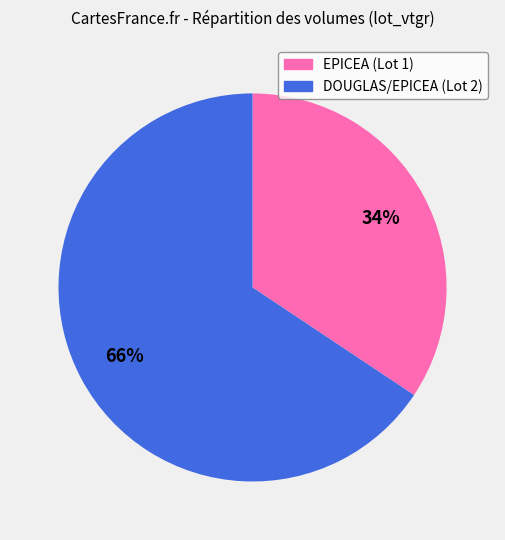

Between EPICEA (Lot 1) and DOUGLAS/EPICEA (Lot 2), which is larger?

DOUGLAS/EPICEA (Lot 2)